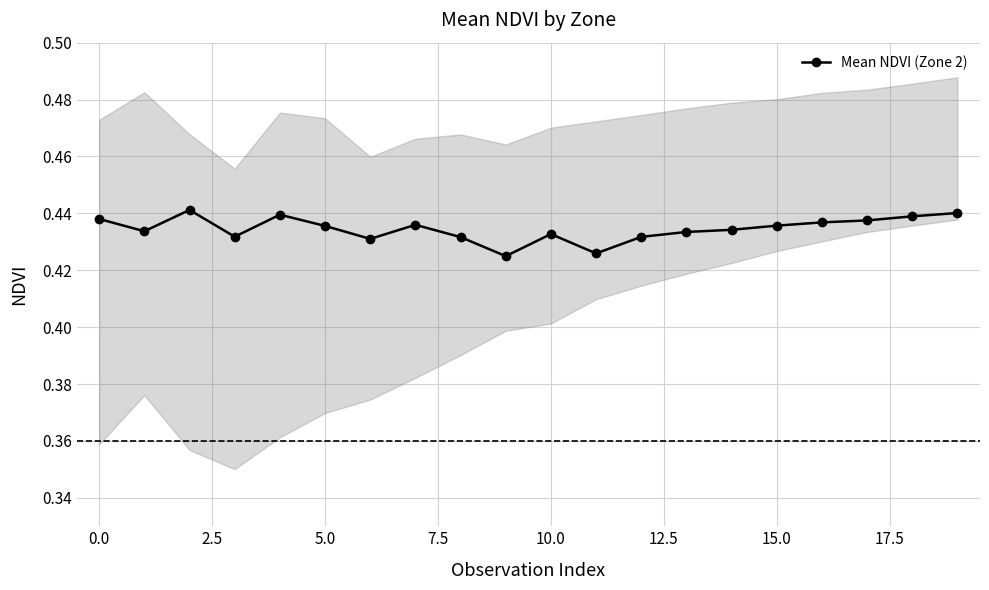

How many points are lower than both their immediate neighbors (excluding endpoints)?

5